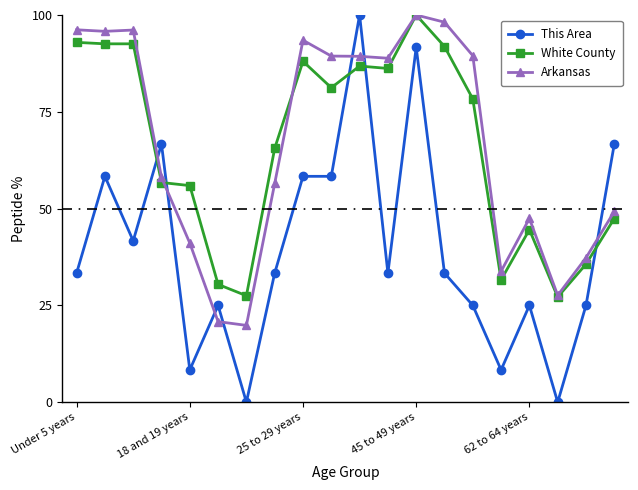

True or false: This Area and White County cross at least once.

True